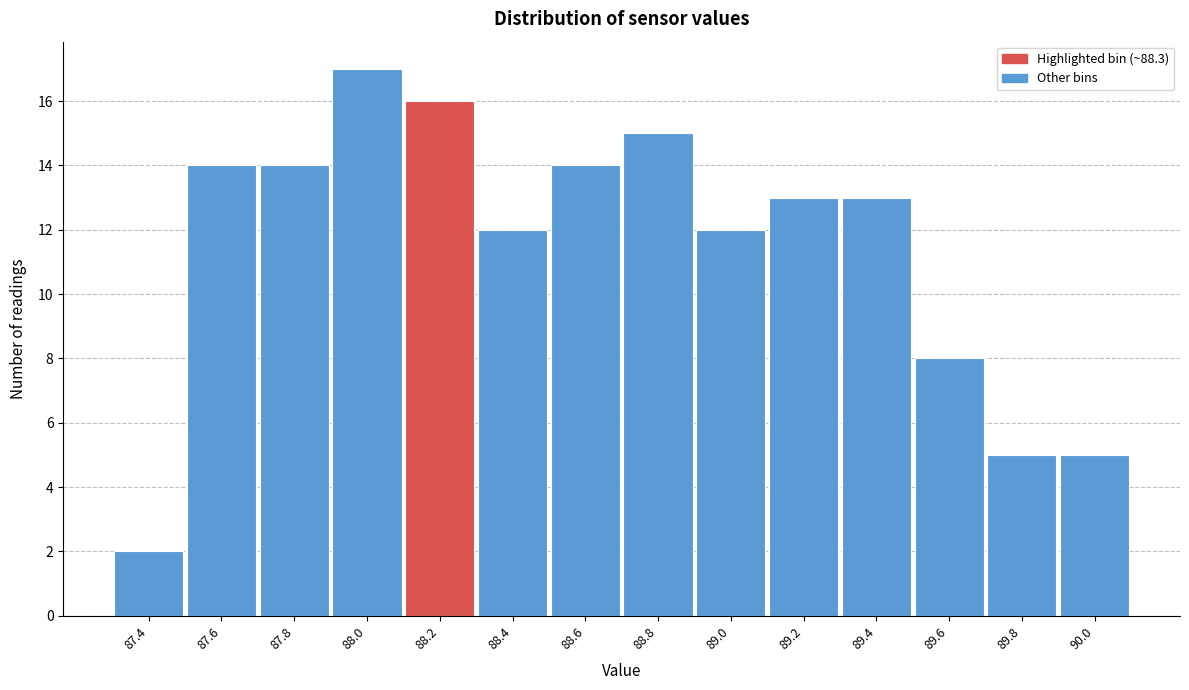

Reading left to right, list all the values displayed in this chart.

87.4=2	87.6=14	87.8=14	88.0=17	88.2=16	88.4=12	88.6=14	88.8=15	89.0=12	89.2=13	89.4=13	89.6=8	89.8=5	90.0=5